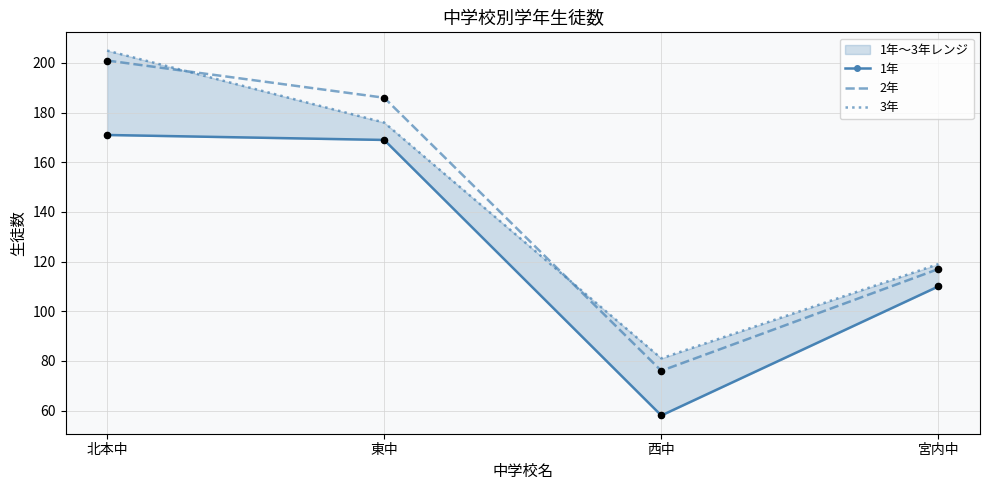

What are all the series names shown in the legend?

1年, 2年, 3年